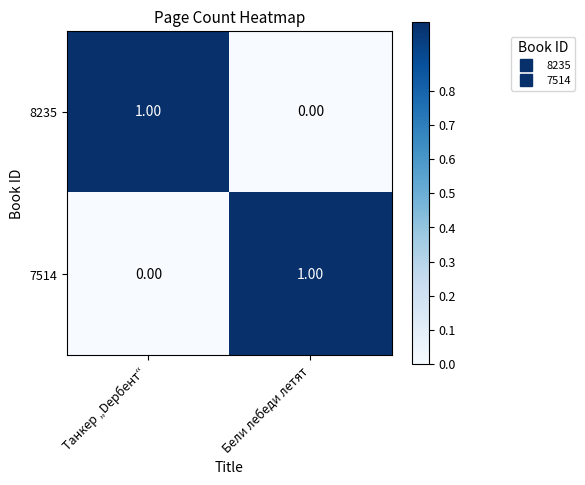

At how many categories does at least one series exceed 0?

2